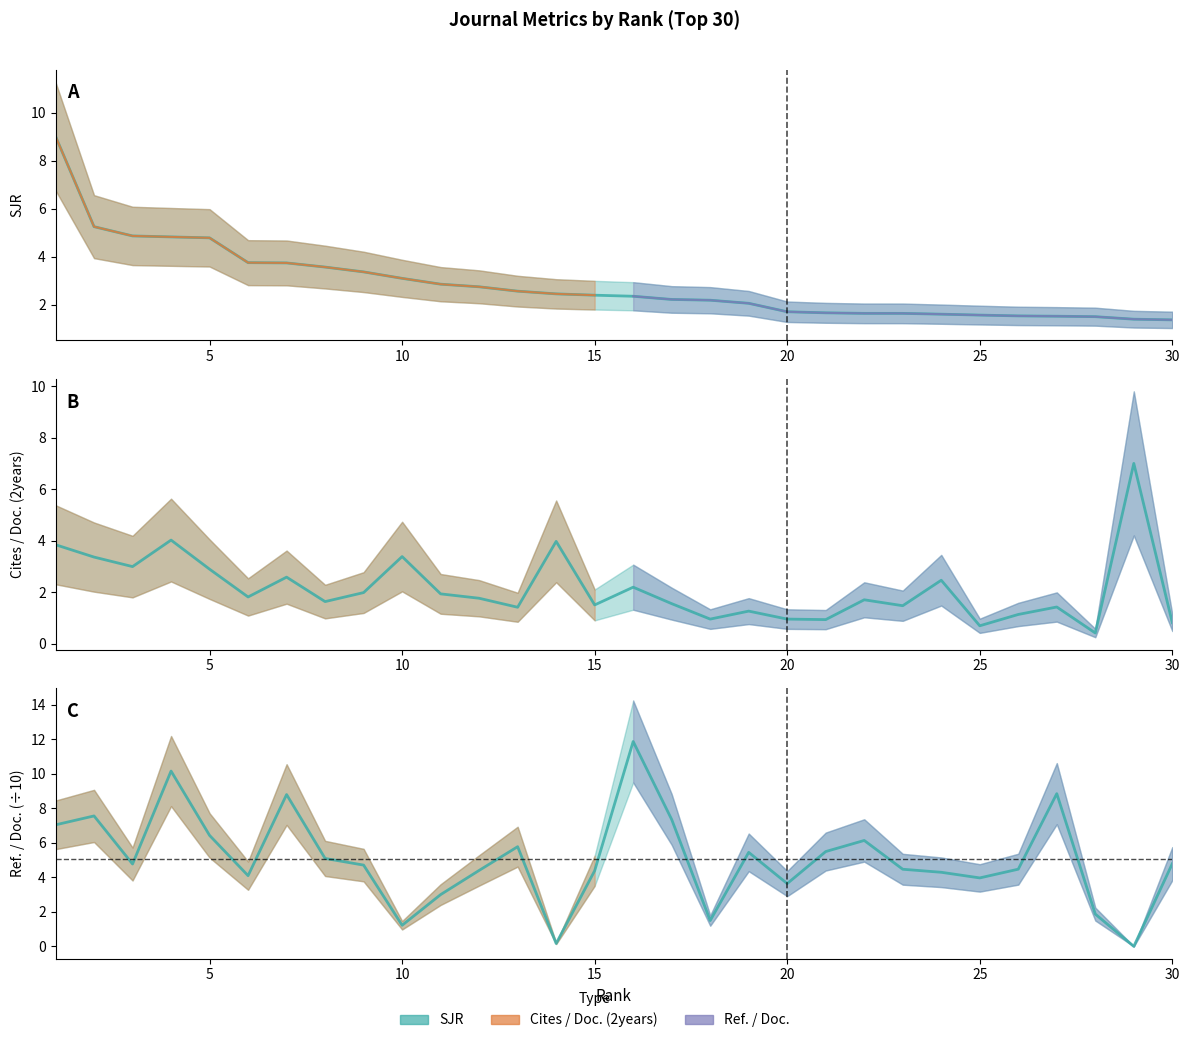

Where do Ref. / Doc. and Cites / Doc. (2years) first cross each other?

9 and 10